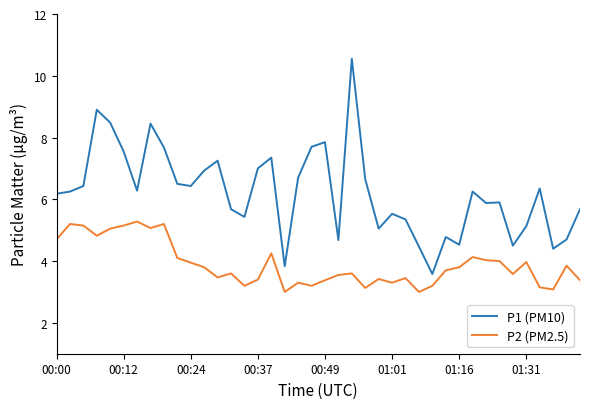

Which series has the largest range (max minus min)?

P1 (PM10)